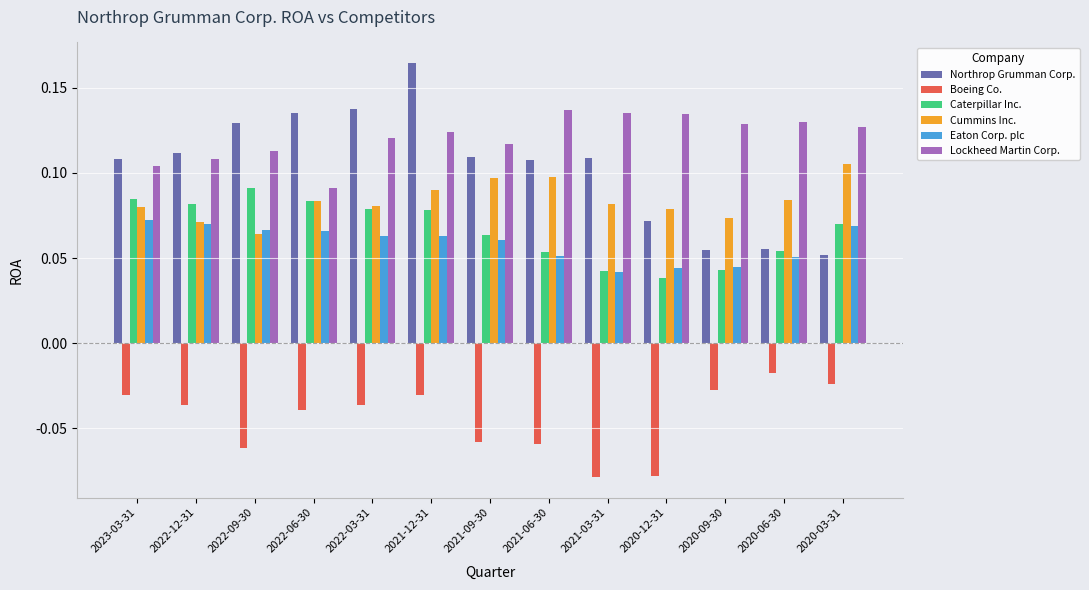

Which series changed the most between 2023-03-31 and 2021-12-31?

Northrop Grumman Corp.